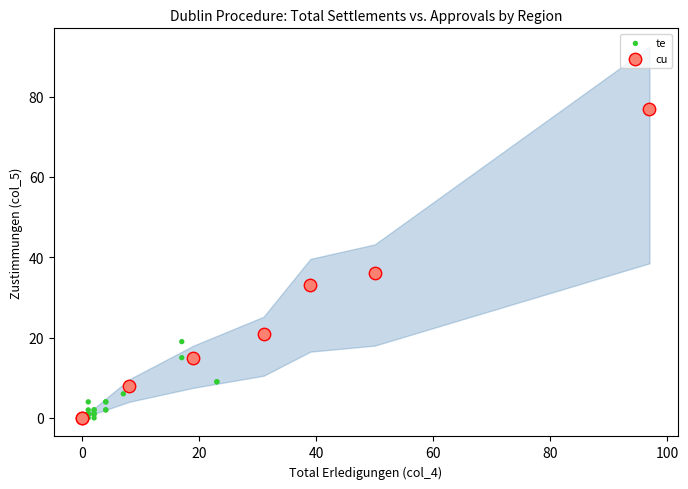

Which series contains the highest Y value?

cu